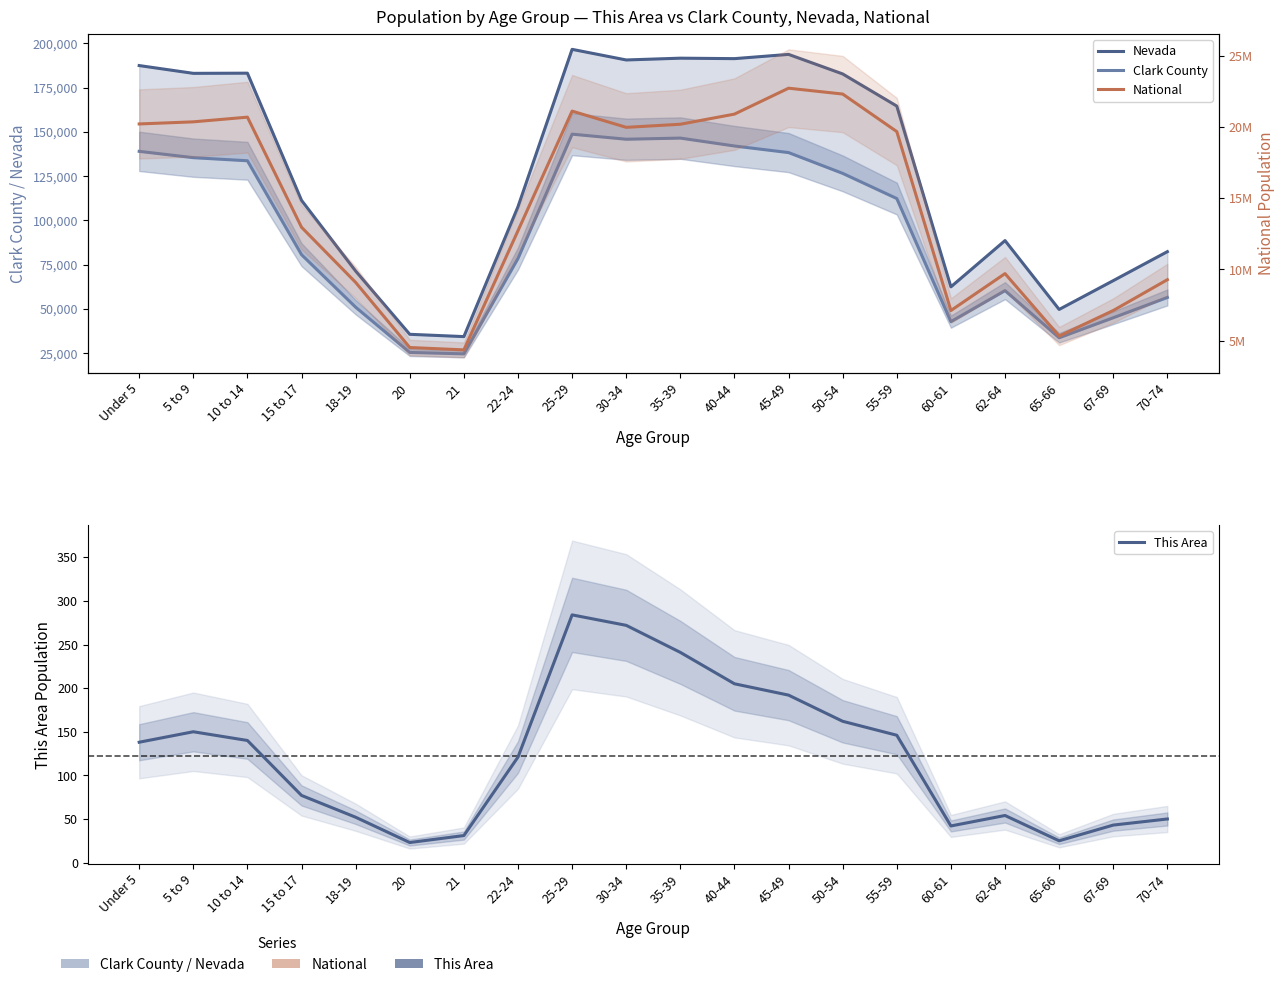

How many lines are shown in the chart?

4